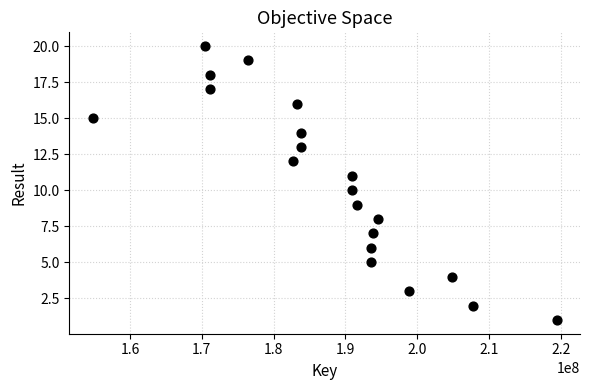

What is the range of Y values (max minus min)?

19